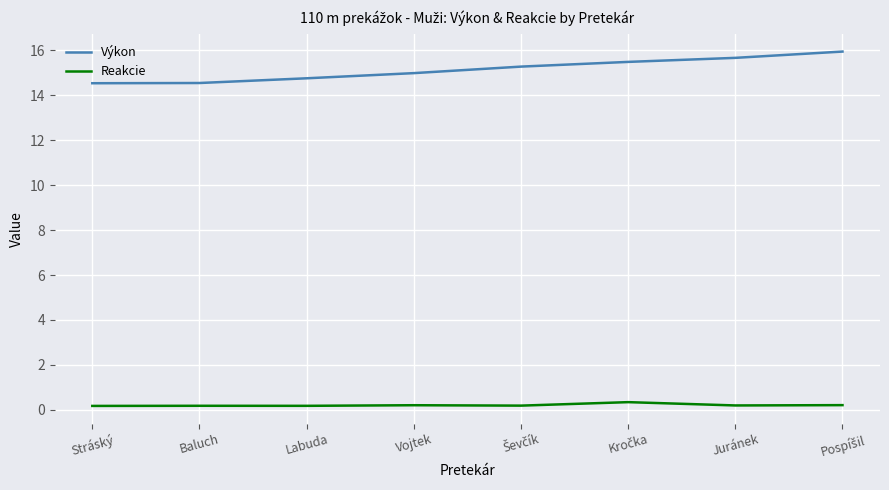

True or false: Výkon has a value of 8.4 at Labuda.

False